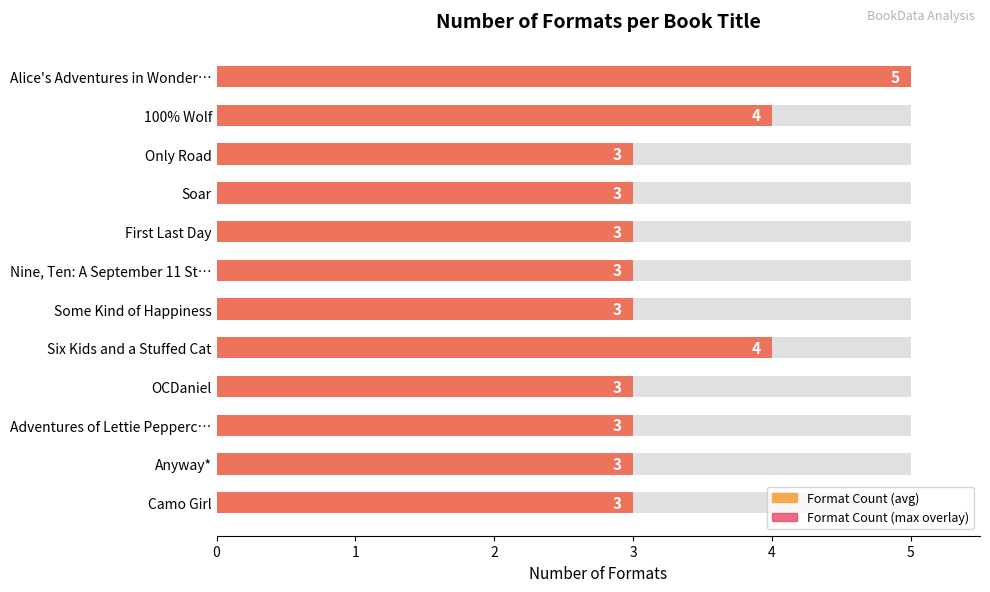

Rank the categories by value from highest to lowest.

Alice's Adventures in Wonder…, 100% Wolf, Six Kids and a Stuffed Cat, Only Road, Soar, First Last Day, Nine, Ten: A September 11 St…, Some Kind of Happiness, OCDaniel, Adventures of Lettie Pepperc…, Anyway*, Camo Girl